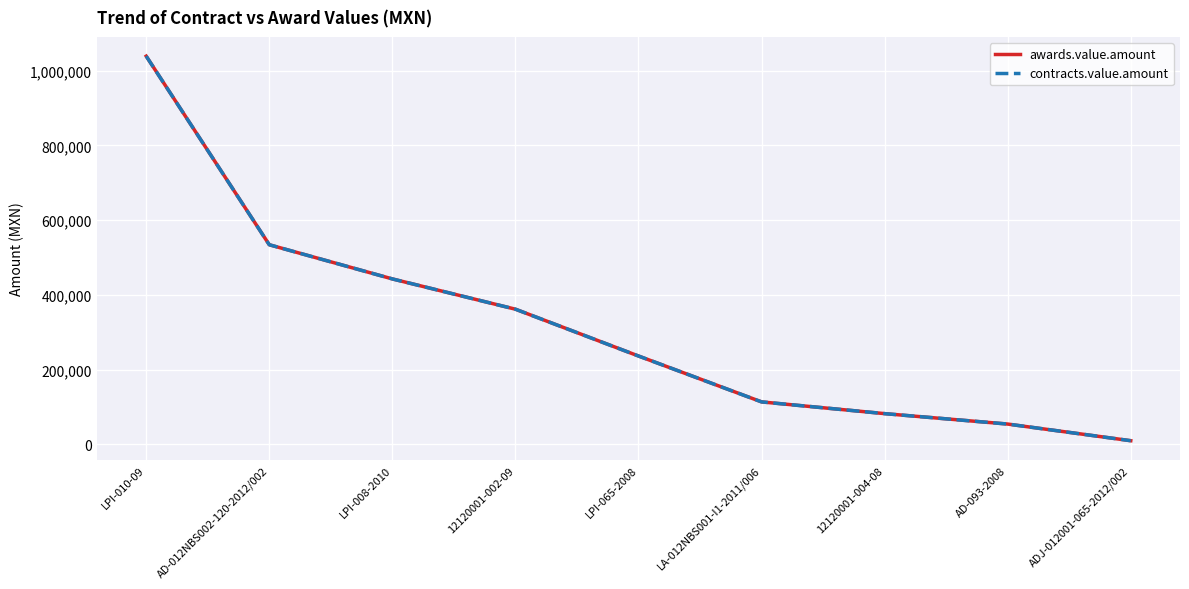

Does the chart display data point markers on the line(s)?

No